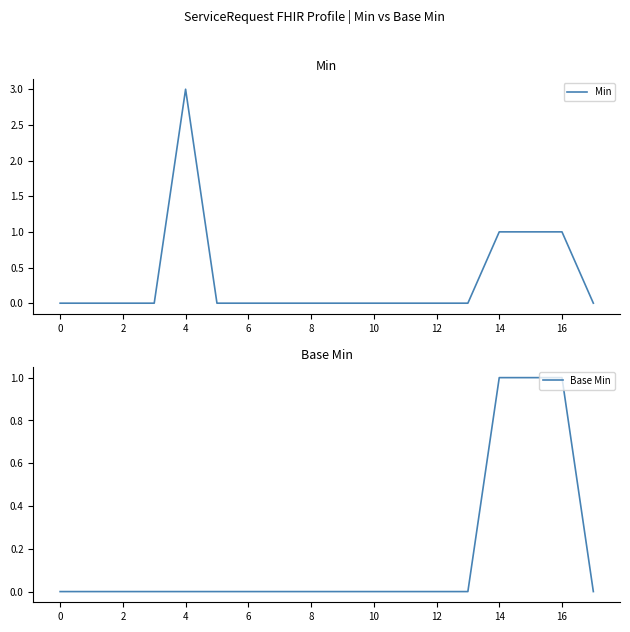

Reading left to right, what are all the values shown in this chart?

Min: 0	0	0	0	3	0	0	0	0	0	0	0	0	0	1	1	1	0
Base Min: 0	0	0	0	0	0	0	0	0	0	0	0	0	0	1	1	1	0